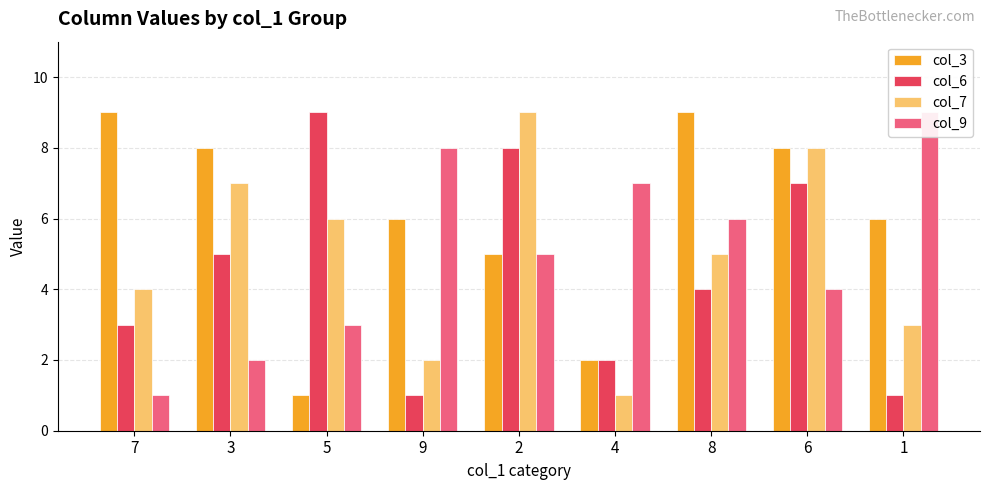

What is the average value of the col_7 series?

5